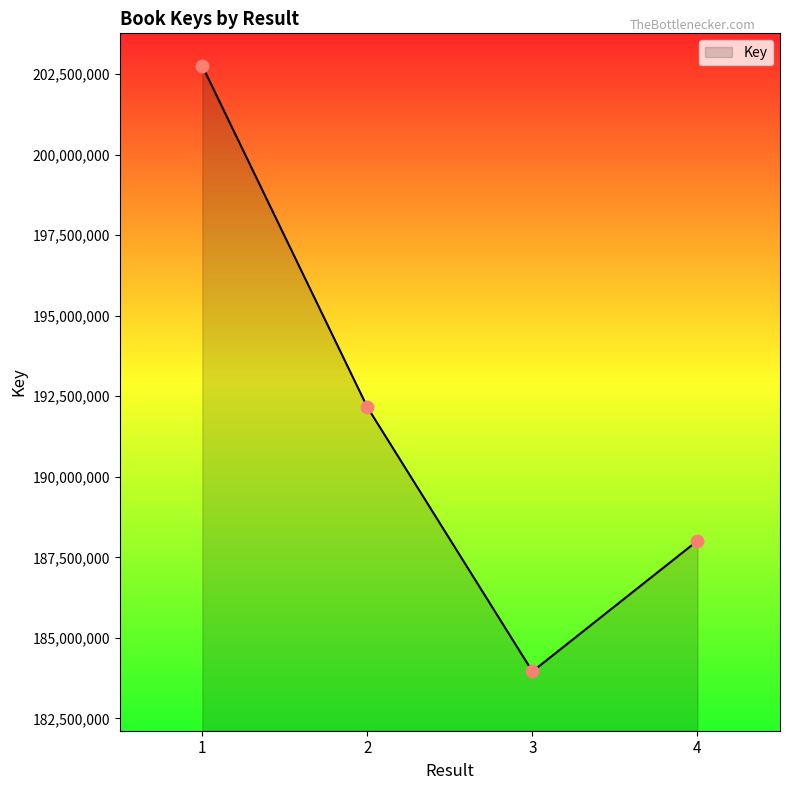

What is the change in value from 1 to 4?

-14737626